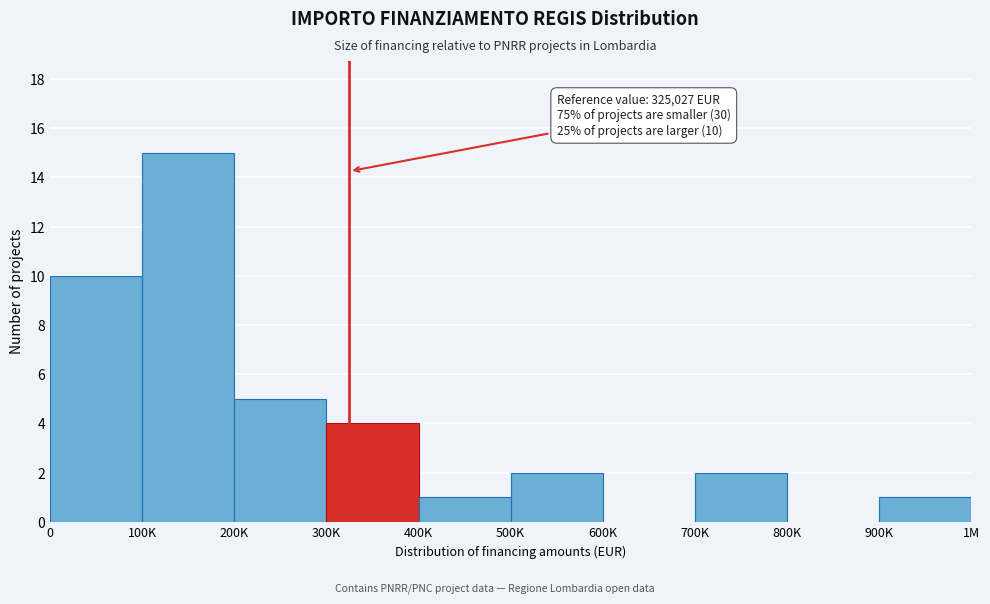

Reading right to left, extract all data points from this chart.

900K=1	800K=0	700K=2	600K=0	500K=2	400K=1	300K=4	200K=5	100K=15	0=10